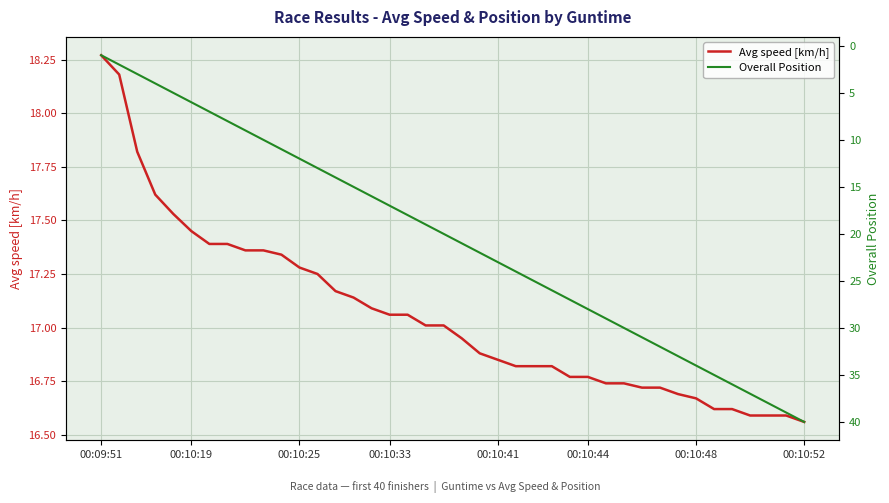

True or false: Avg speed [km/h] and Overall Position cross at least once.

True